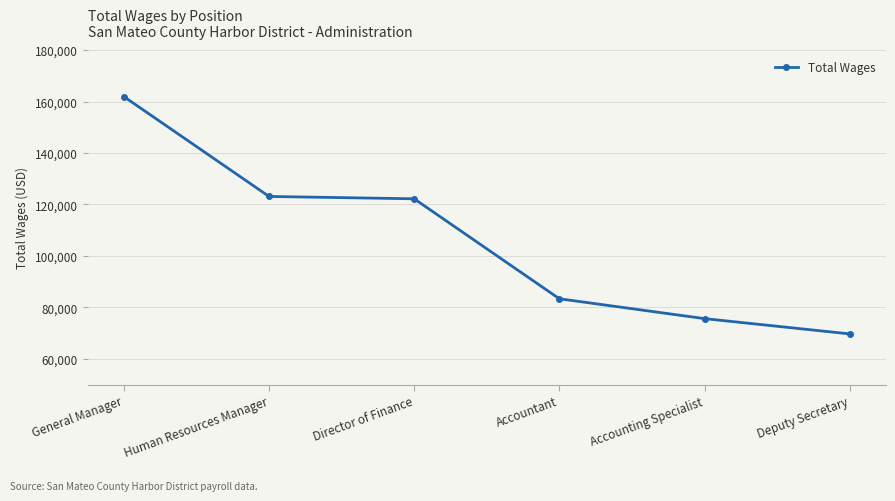

At which category does the chart reach its peak across all series?

General Manager